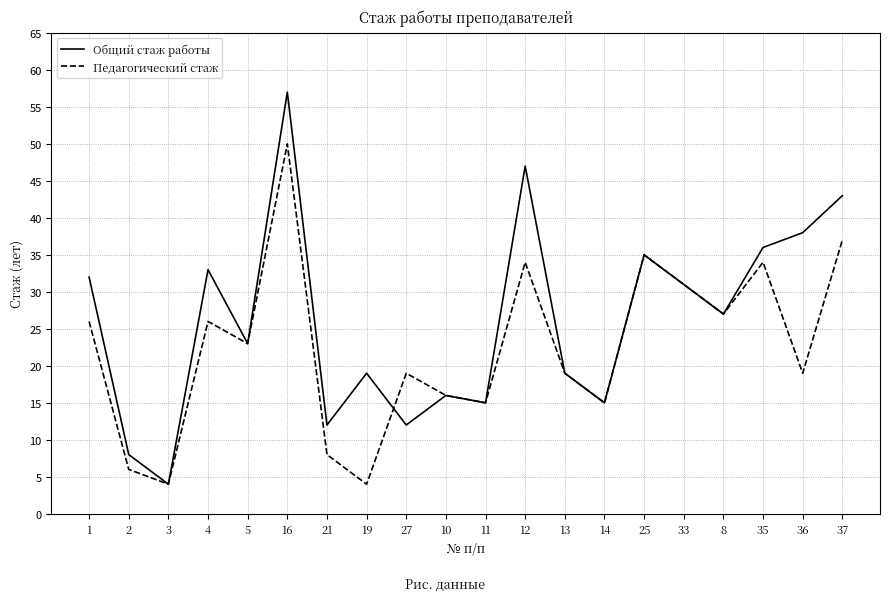

At which category does Общий стаж работы reach its first local valley?

3